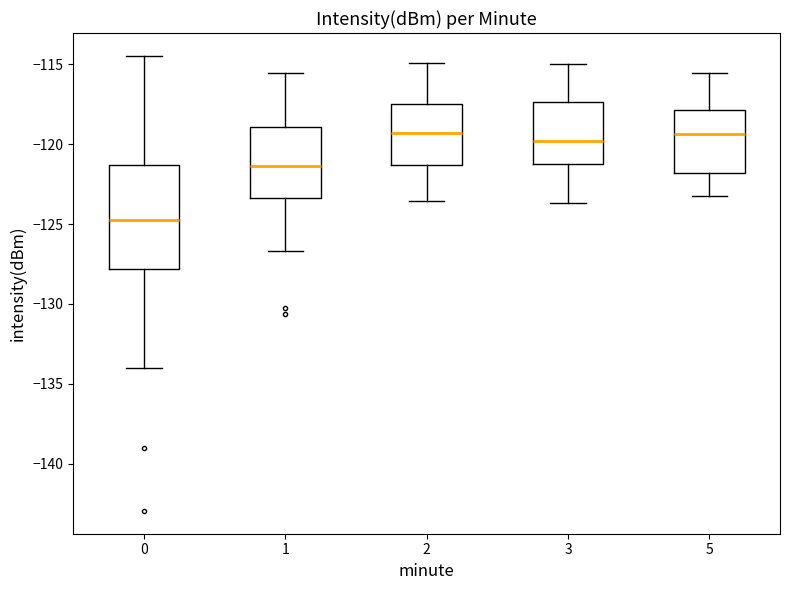

Which box is the tallest, from its lower edge to its upper edge?

0